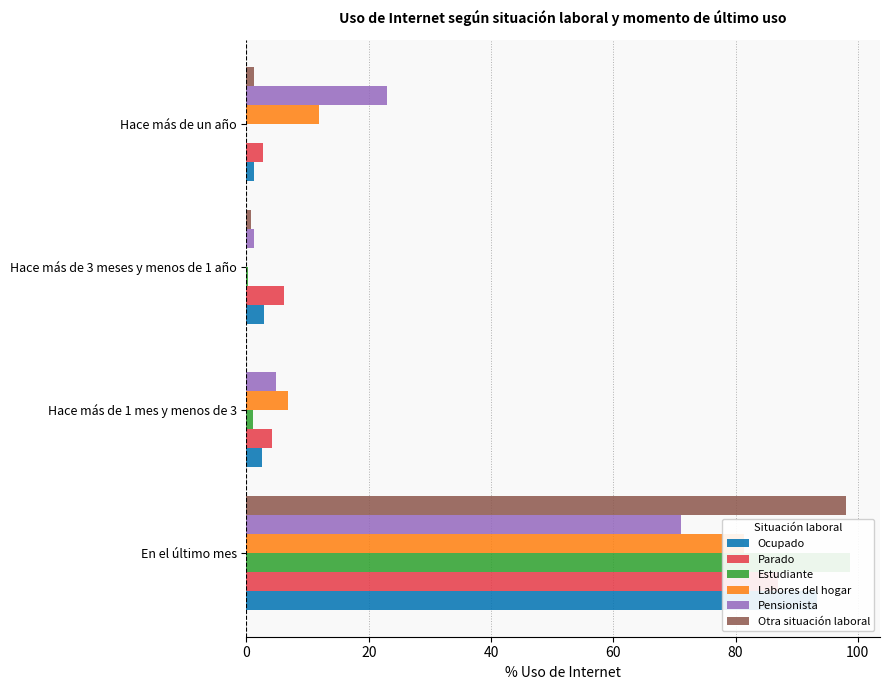

How many categories are shown in the chart?

4